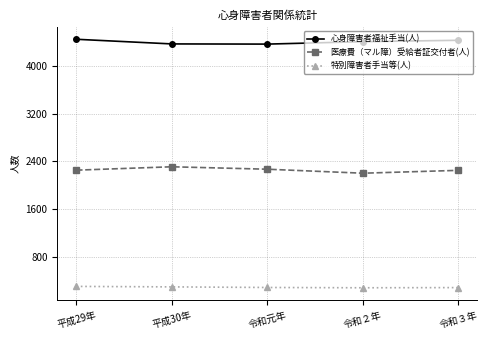

How many lines are shown in the chart?

3